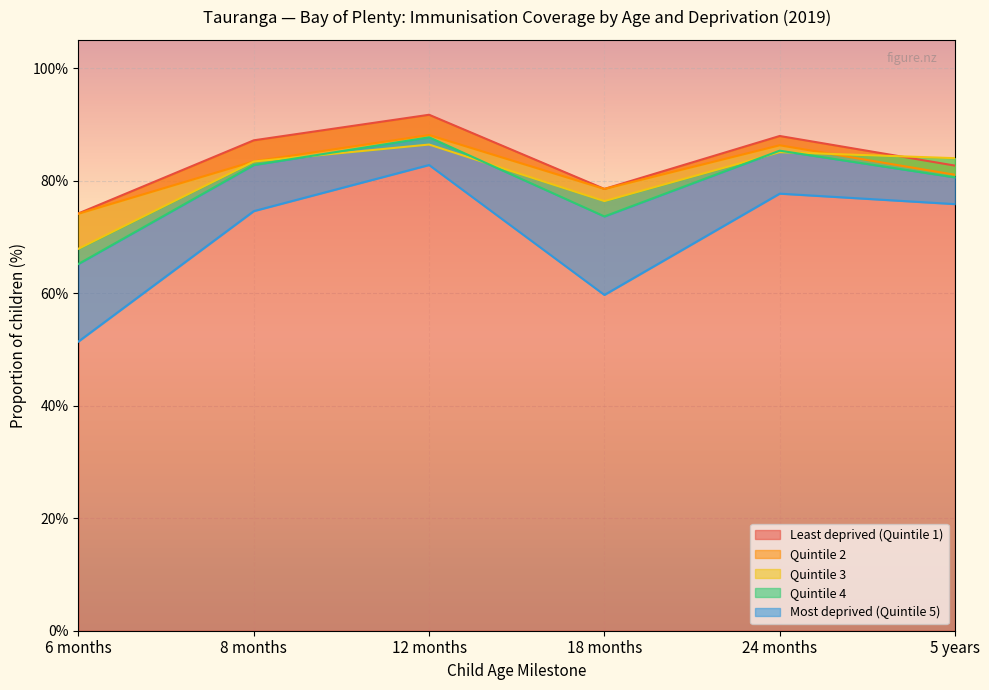

In Most deprived (Quintile 5), how many points are lower than both neighbors (excluding endpoints)?

1